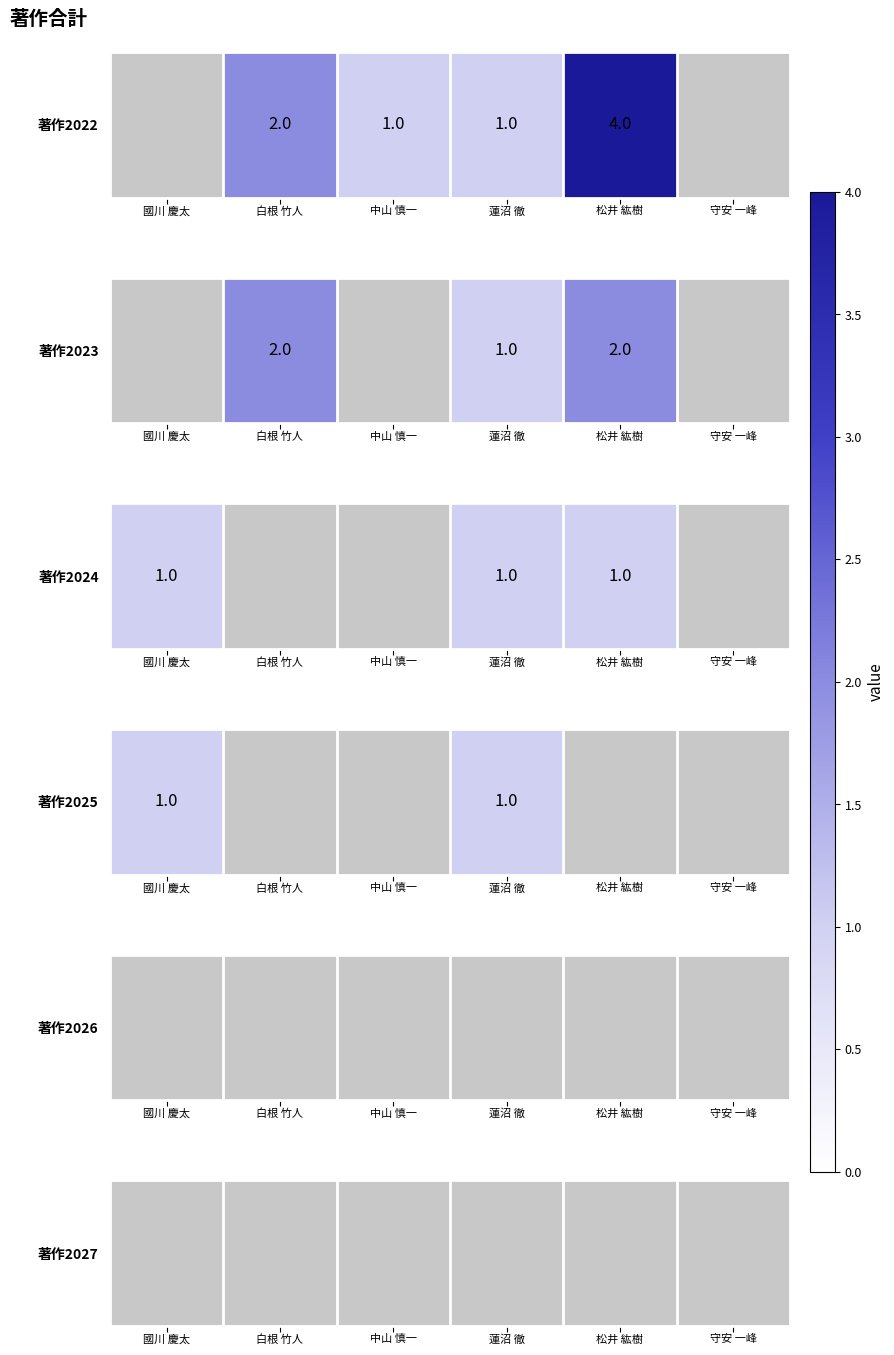

How many 著作2024 values are between 0 and 1?

6